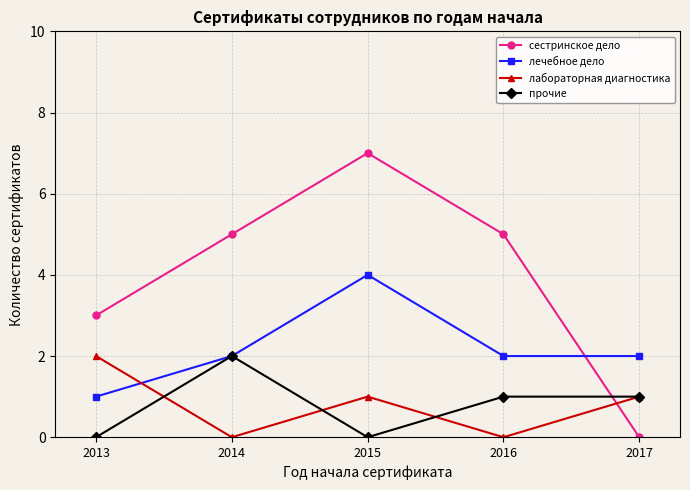

Read the сестринское дело value at 2016.

5